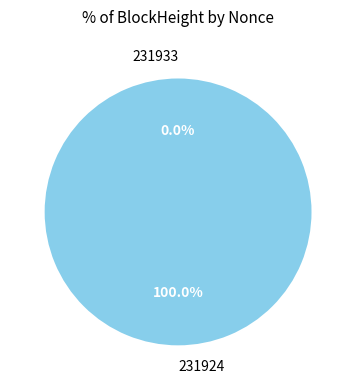

Rank the categories by value from highest to lowest.

231924, 231933